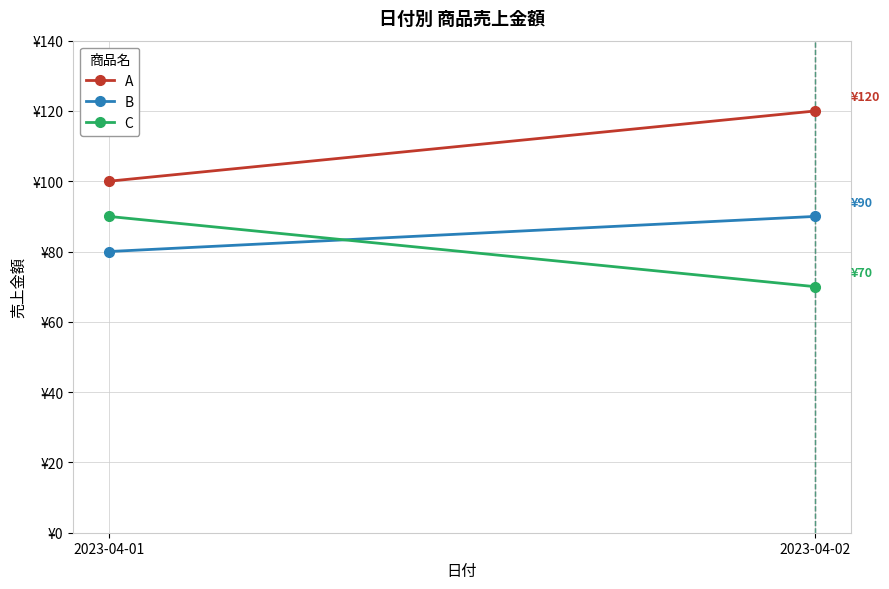

Rank the series by their maximum value, from highest to lowest.

A, B, C